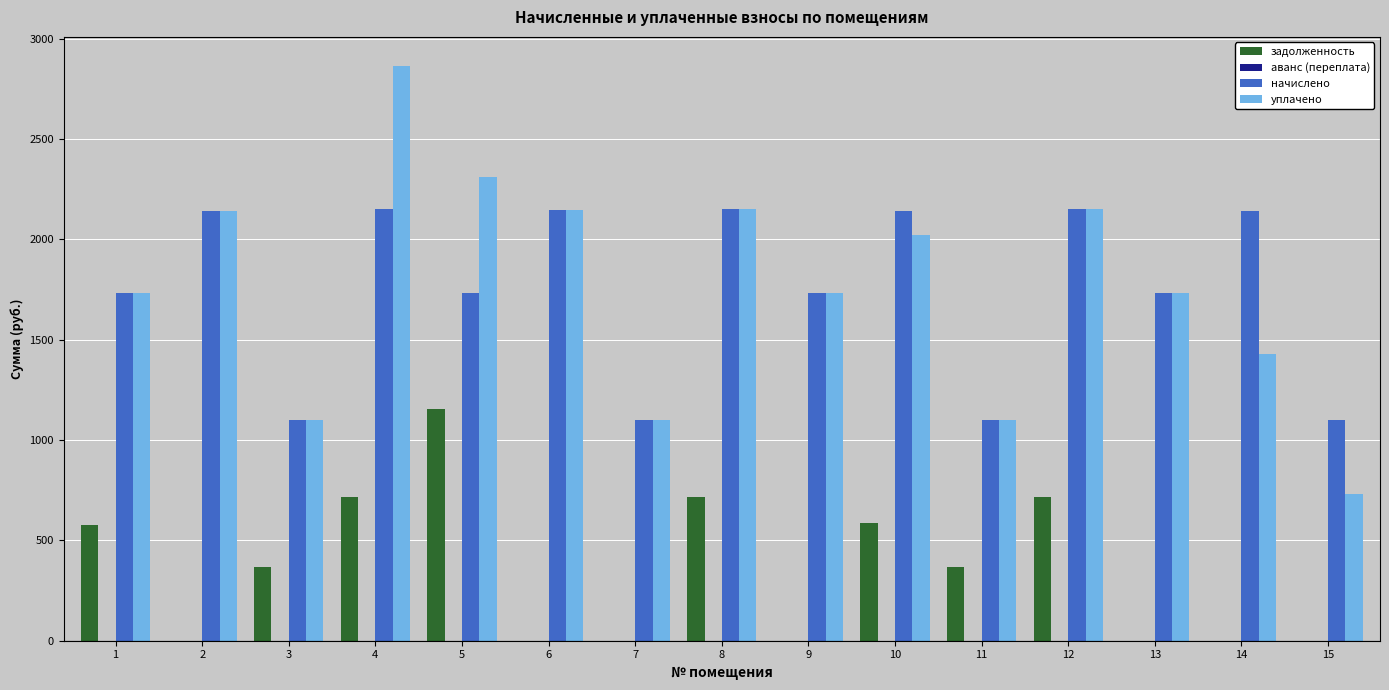

Is the value of задолженность at 1 greater than the value of начислено at 9?

No